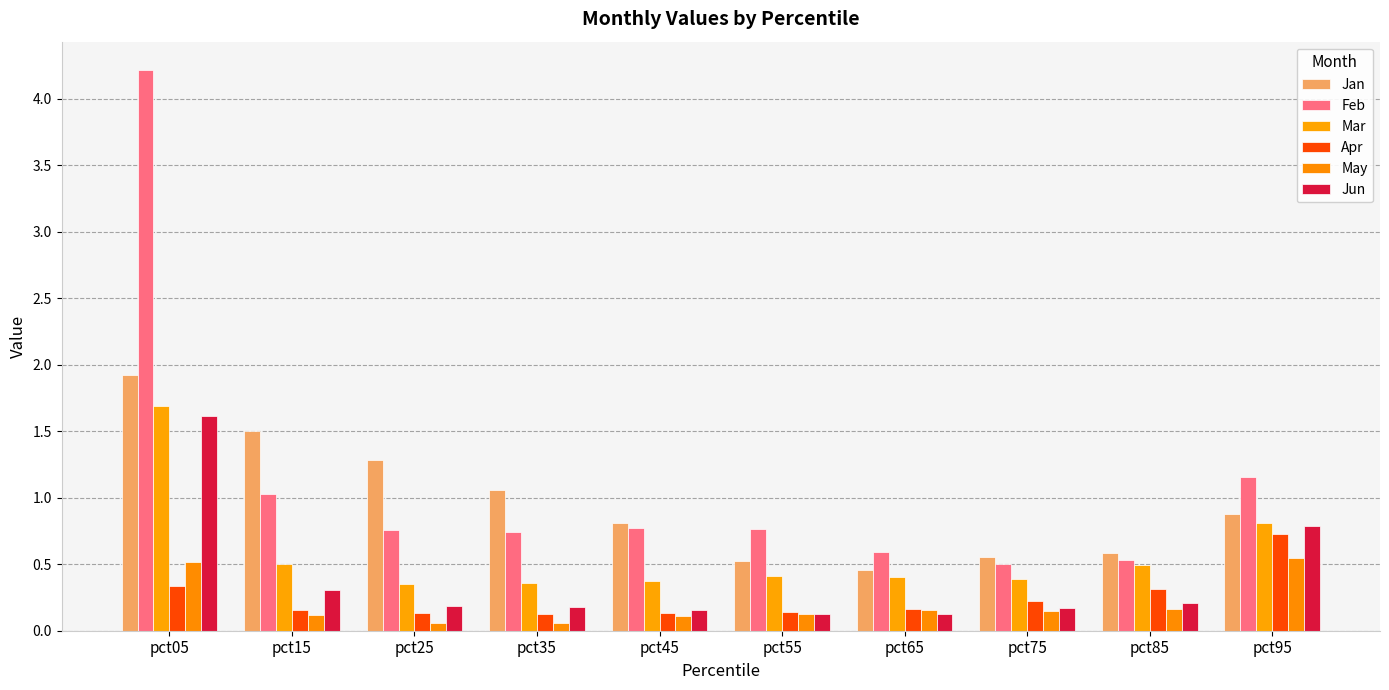

What is the maximum value for Mar?

1.7